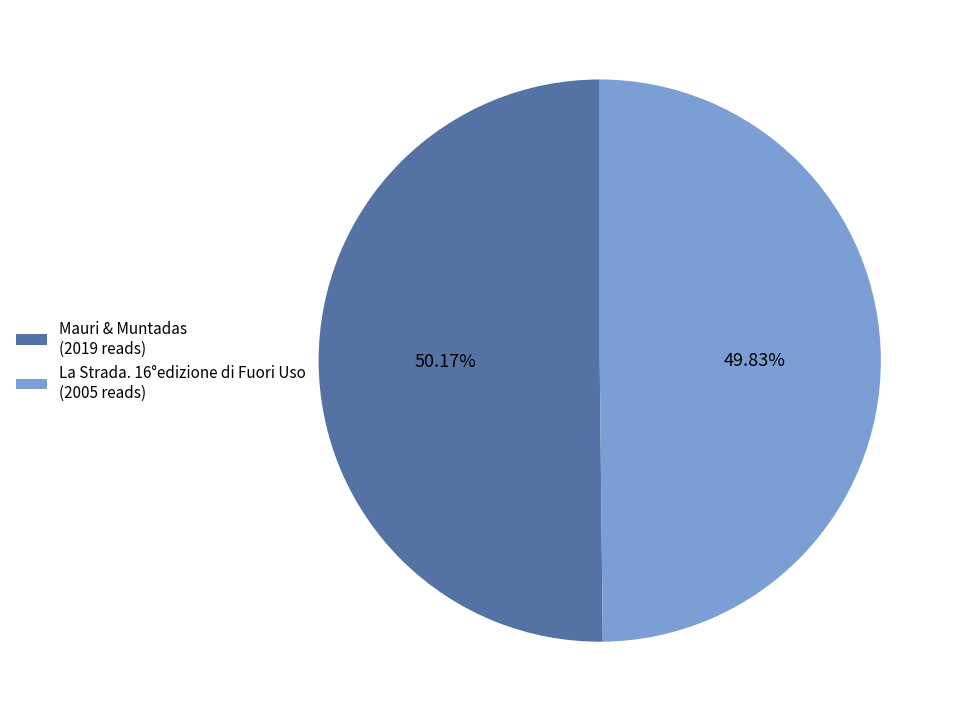

What is the ratio of the value at Mauri & Muntadas (2019 reads) to the value at La Strada. 16°edizione di Fuori Uso (2005 reads)?

1.0